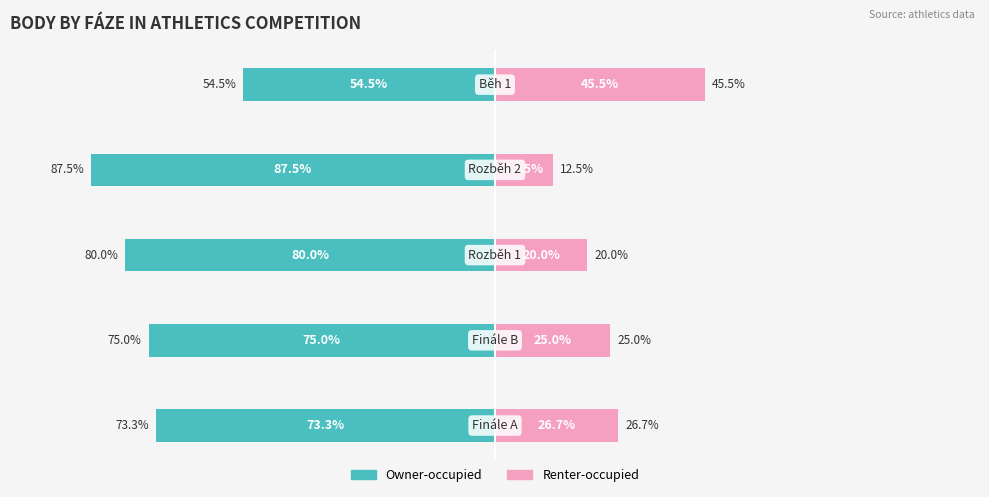

How many data points in Renter-occupied are above 25?

2